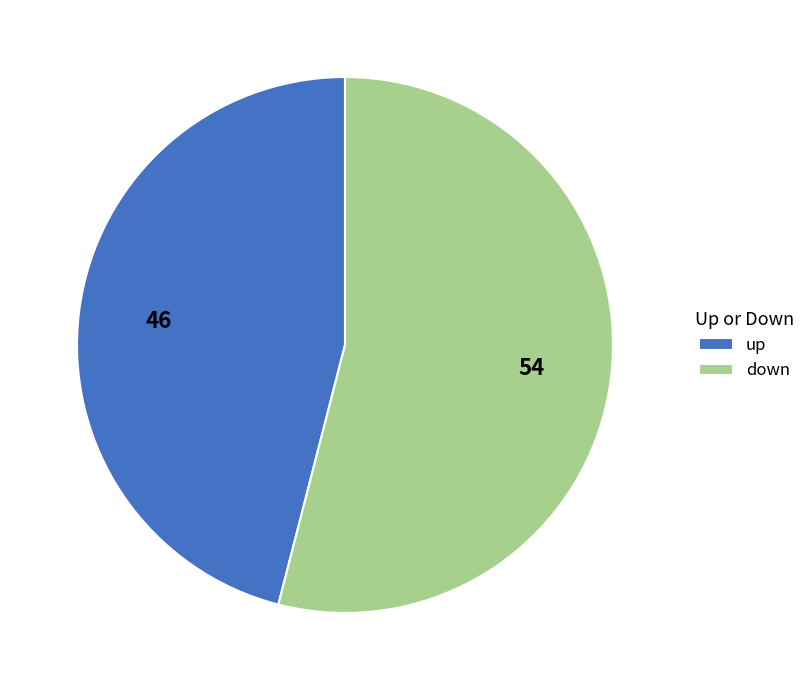

True or false: up accounts for 46% of the total.

True